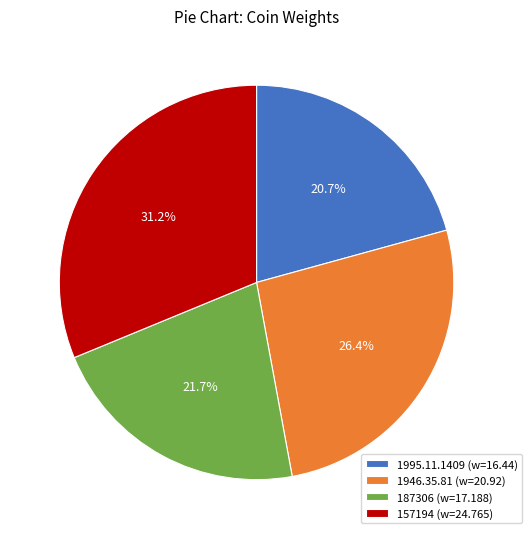

Which category has the smallest portion of the pie?

1995.11.1409